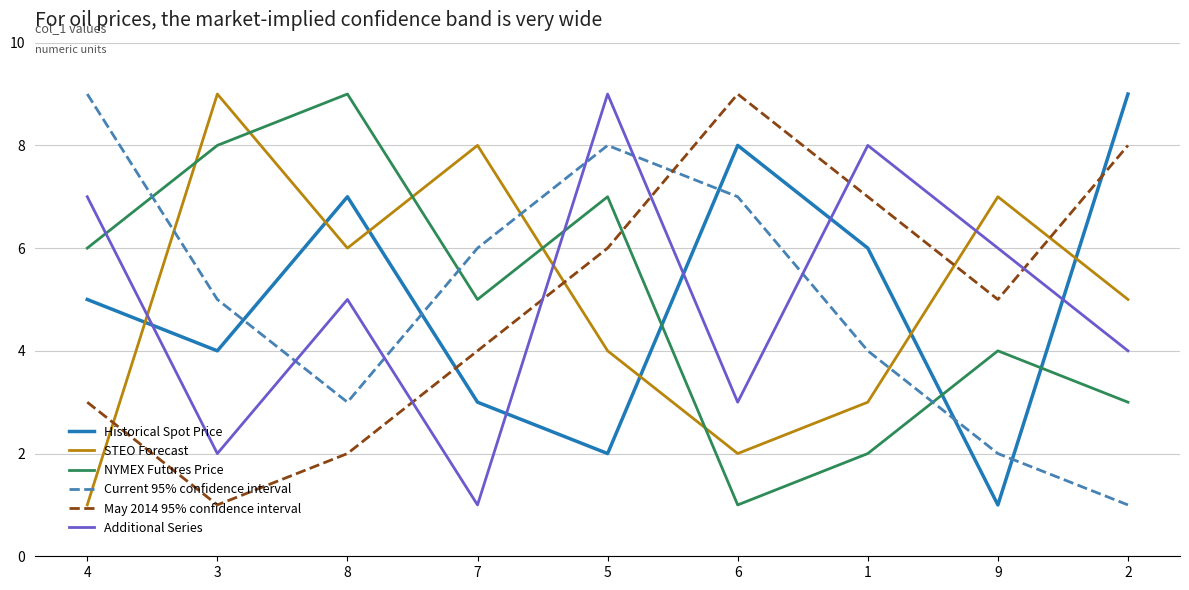

What value does the May 2014 95% confidence interval series have at 6?

9